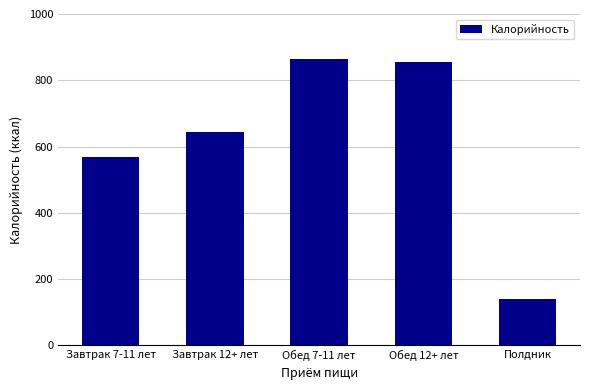

What is the label of the 2nd bar from the left?

Завтрак 12+ лет